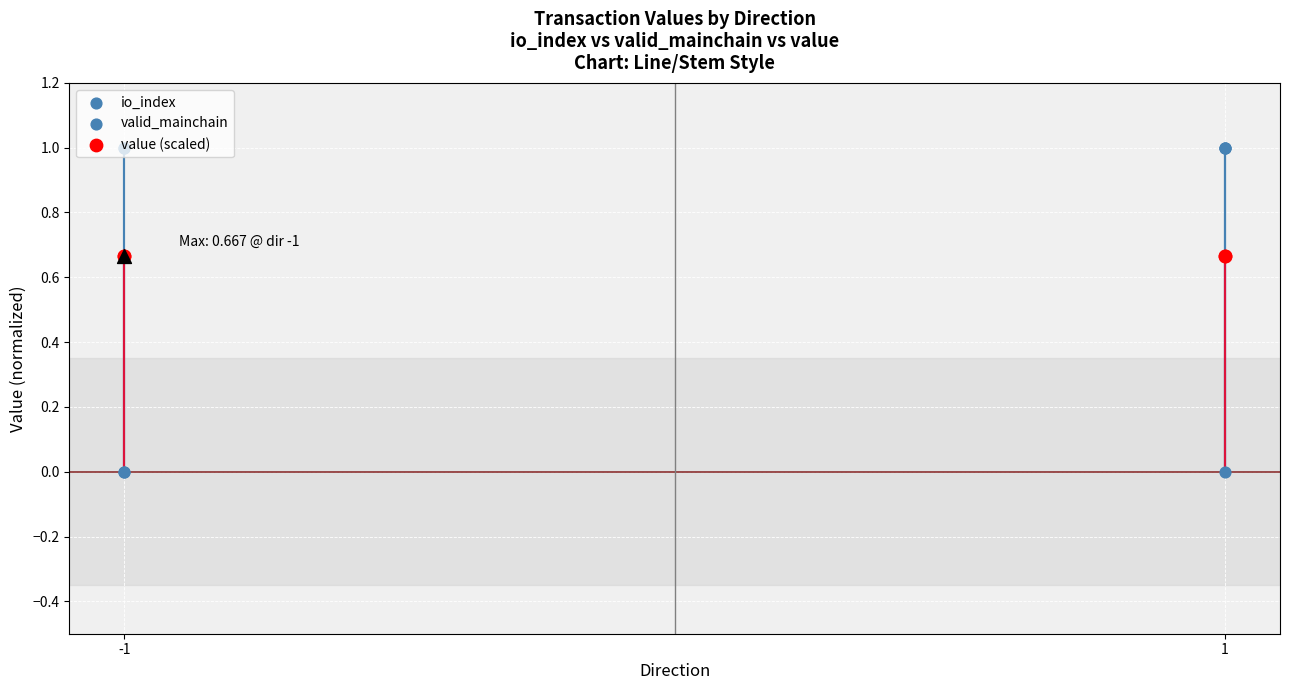

Is the value of valid_mainchain at -1 greater than the value of value (scaled) at -1?

Yes